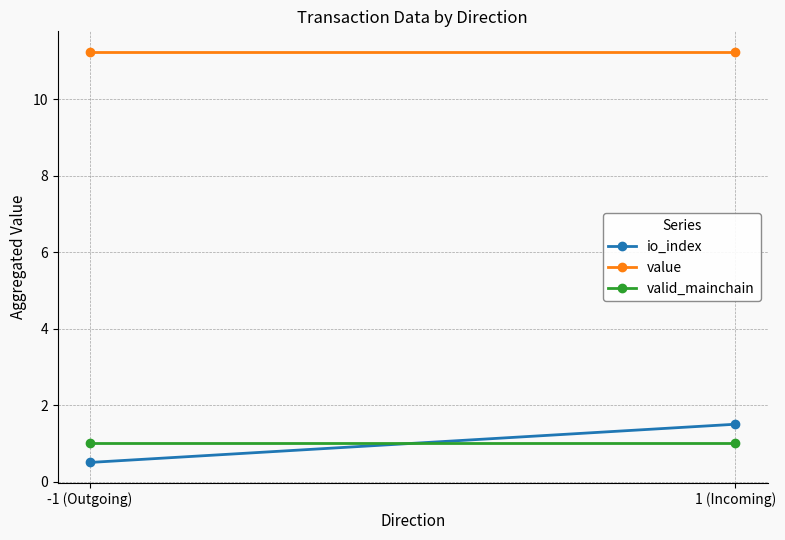

The value of valid_mainchain at 1 (Incoming) is 1.3. True or false?

False